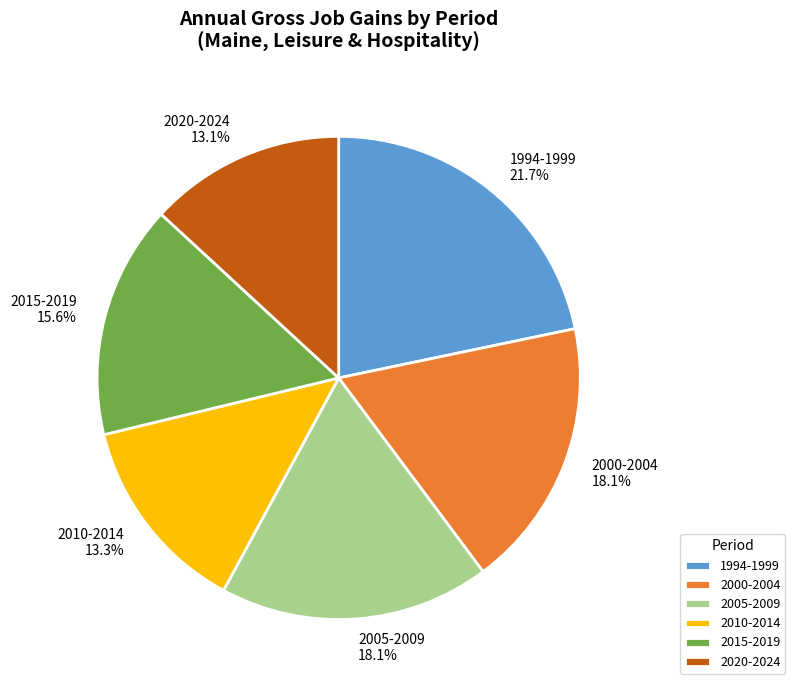

What is the largest slice in the pie chart?

1994-1999